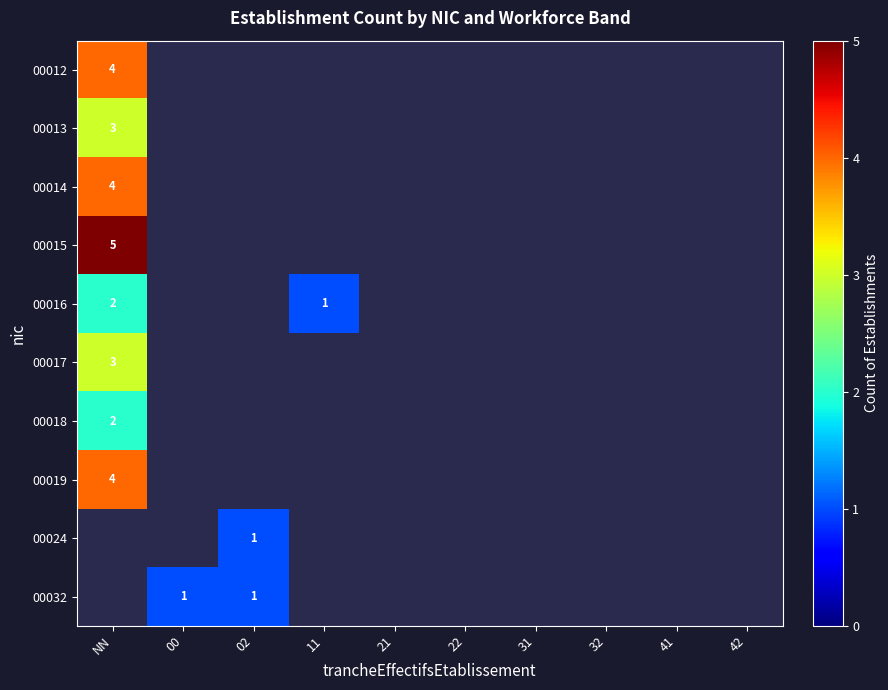

Rank the series by their average value, from highest to lowest.

00012, 00013, 00014, 00015, 00016, 00017, 00018, 00019, 00024, 00032